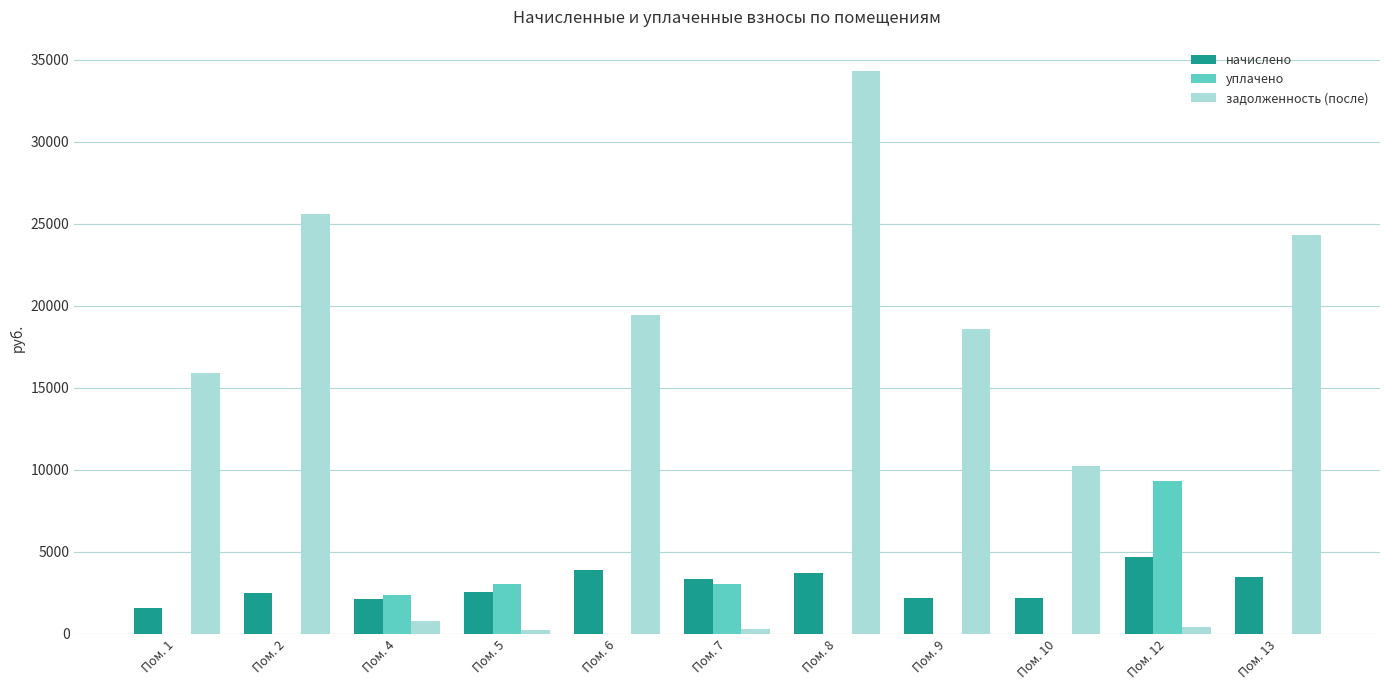

True or false: задолженность (после) has a value of 6475.5 at Пом. 13.

False